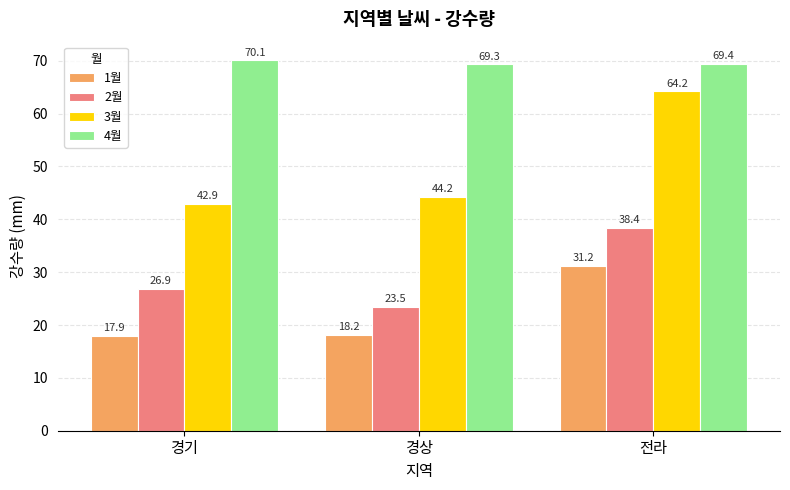

The 4월 series shows 47.7 at 경상. True or false?

False